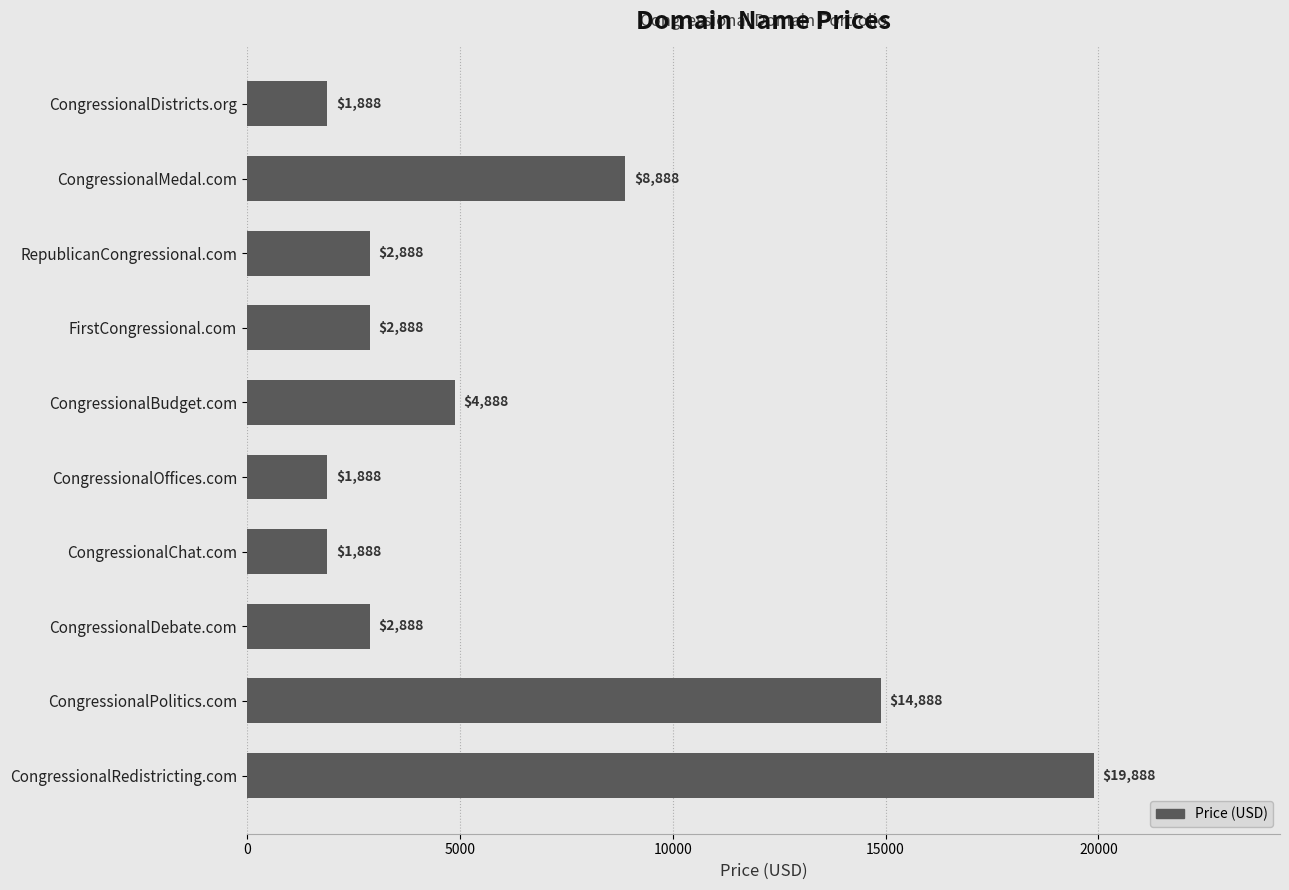

How many distinct data groups are displayed?

1